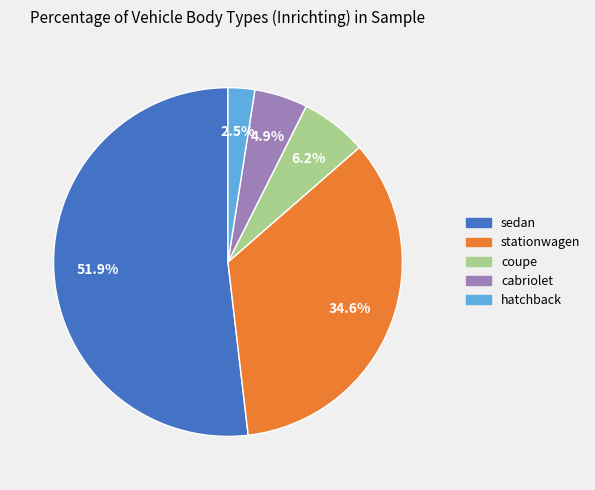

What is the smallest slice in the pie chart?

hatchback